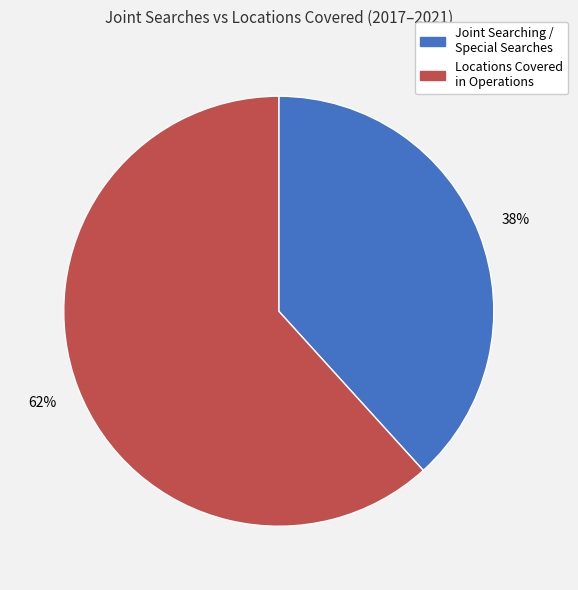

Combined, do Joint Searching / Special Searches and Locations Covered in Operations account for over 50%?

Yes